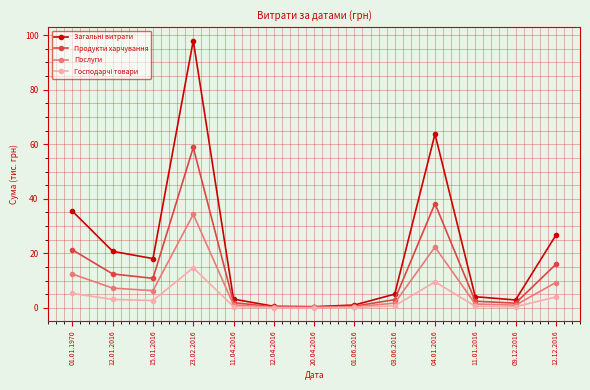

What is the total value across all series at 23.02.2016?

205.9